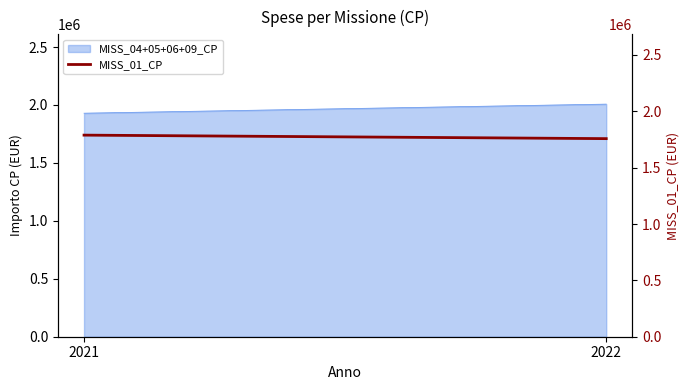

At which category does the chart reach its minimum across all series?

2022